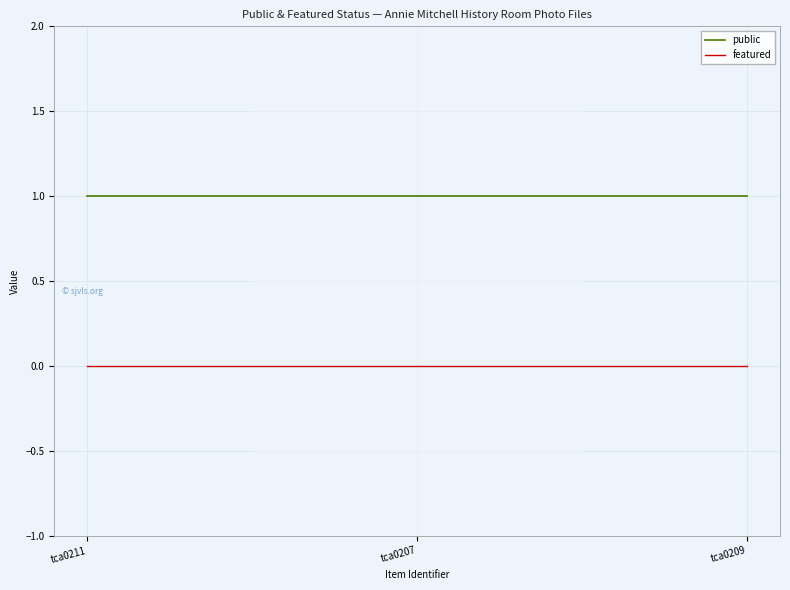

What is the difference between the highest and lowest values at tca0209?

1